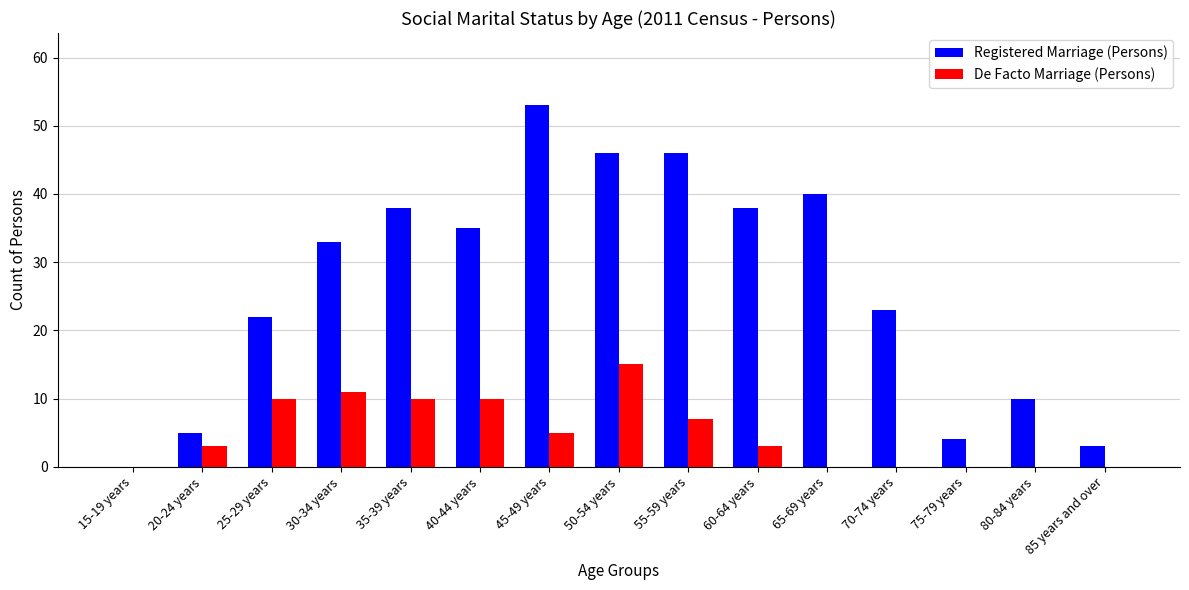

Count the number of categories in the chart.

15